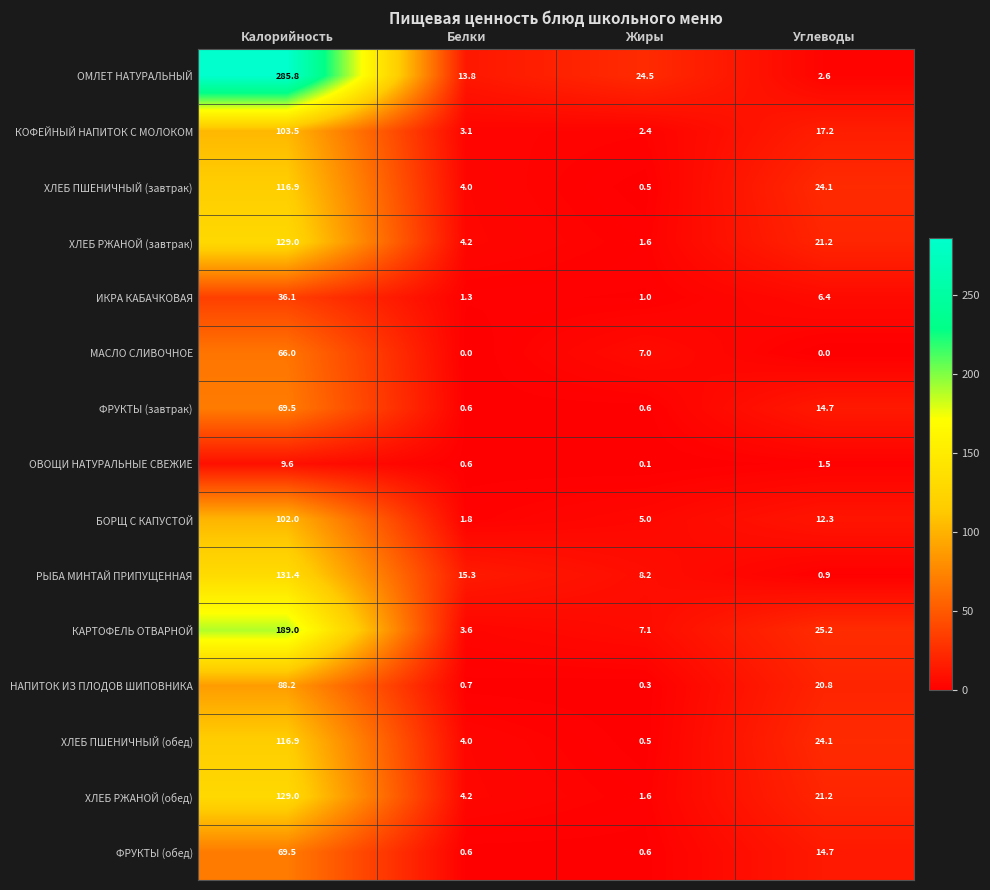

At which label does ХЛЕБ РЖАНОЙ (обед) first exceed 21?

Калорийность